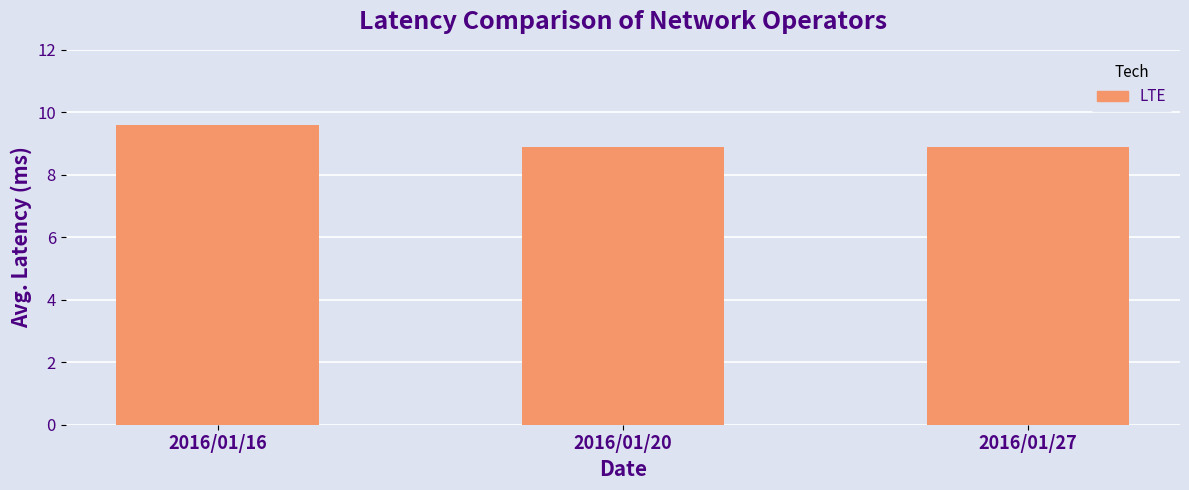

Is it true that the value at 2016/01/16 is 12.9?

False